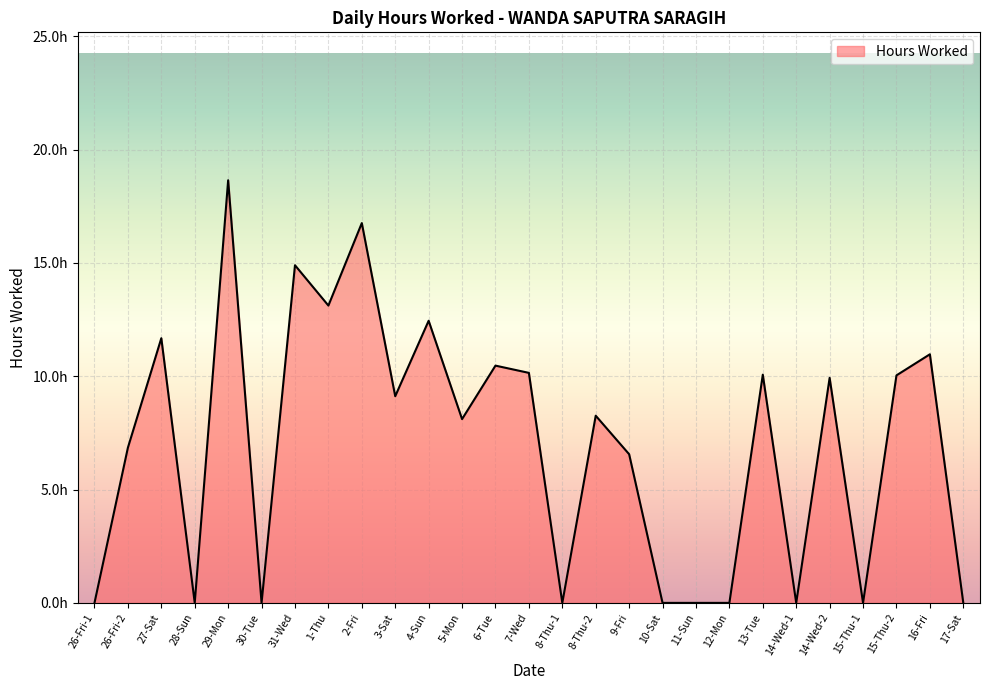

Does the chart display data point markers on the line(s)?

No